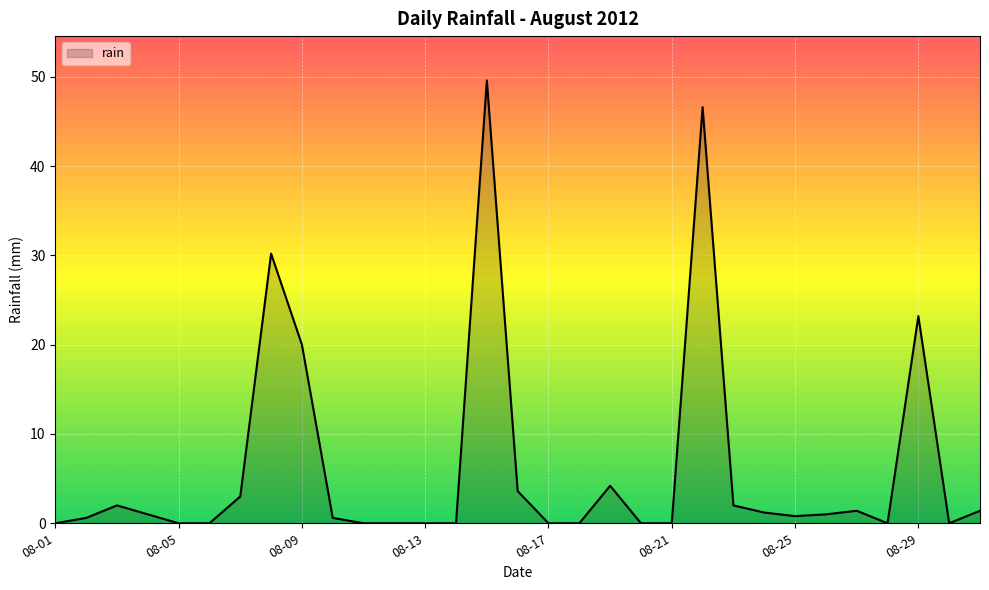

What is the maximum value shown in the chart?

49.6